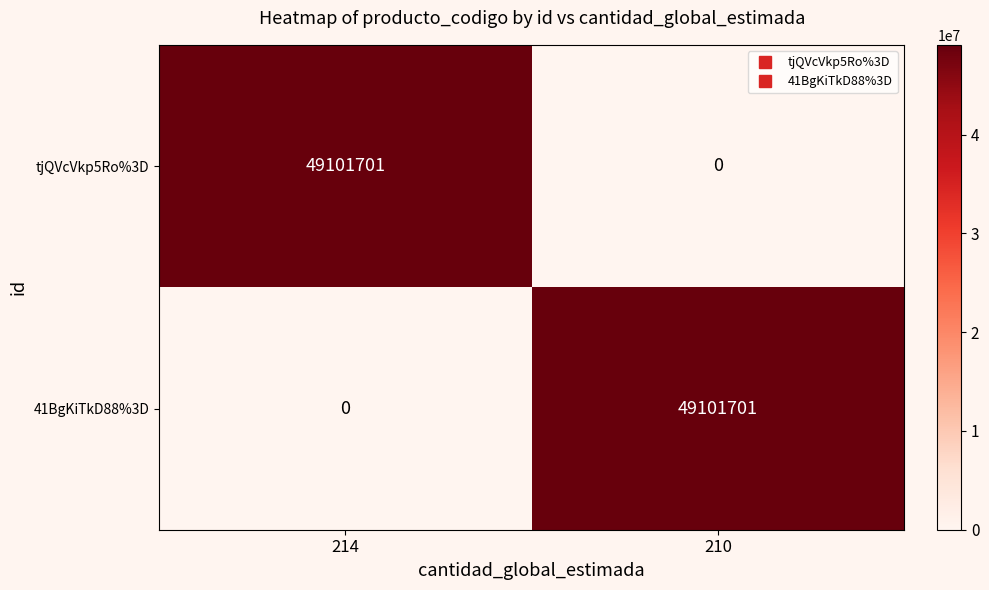

What is the sum of all tjQVcVkp5Ro%3D values?

49101701